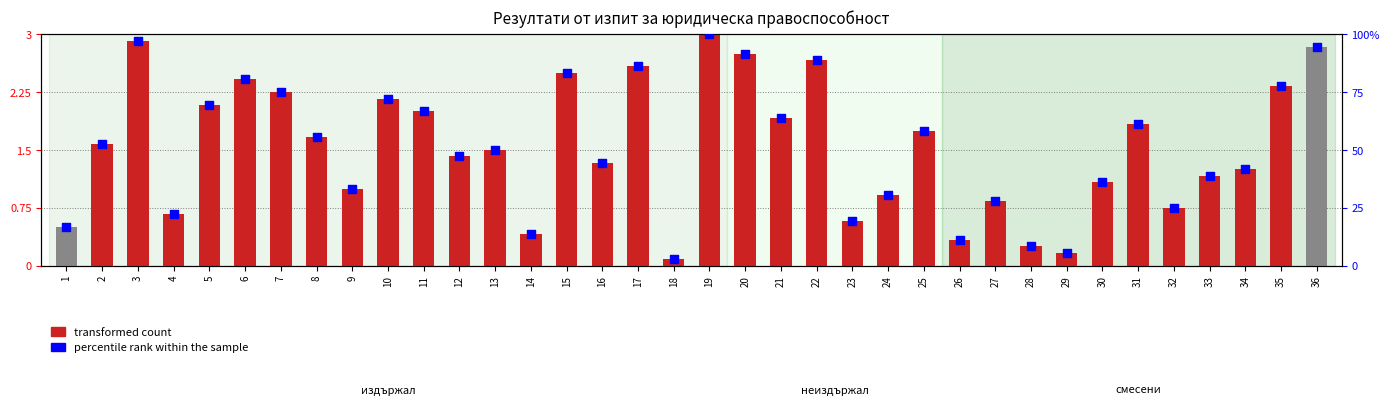

At how many categories does at least one series exceed 54?

17